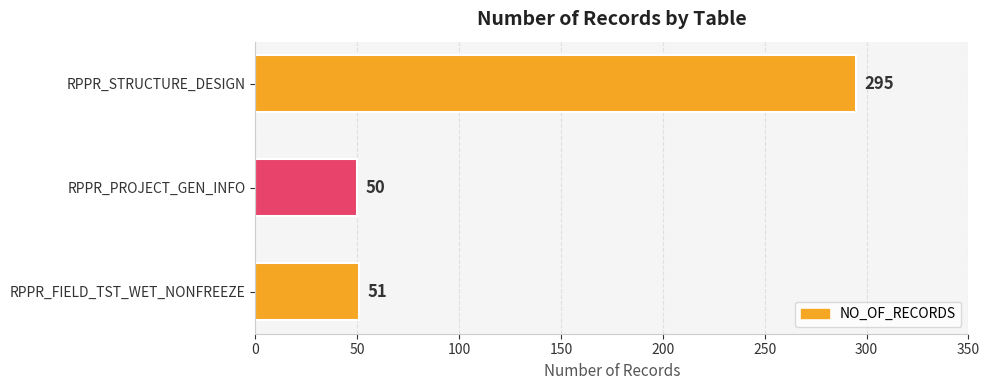

What is the smallest value displayed?

50